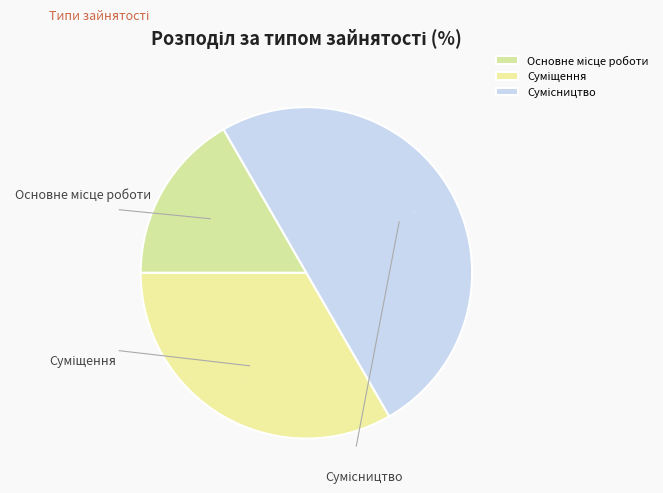

To the nearest percent, what is the difference between the largest and smallest slice percentages?

33%